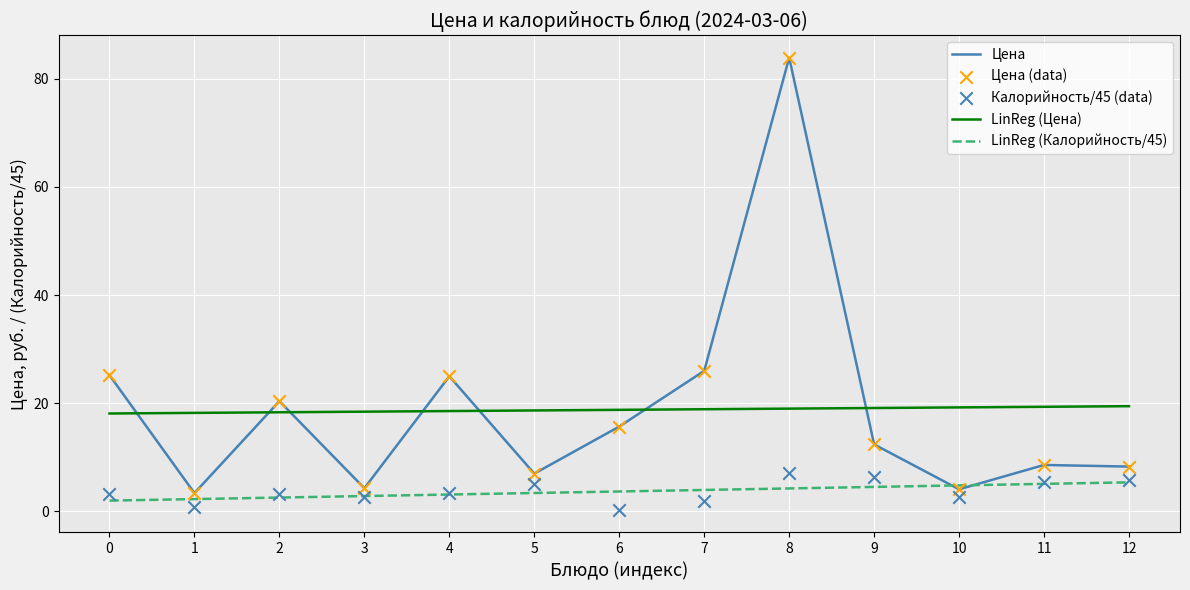

Which series reaches the maximum Y coordinate?

Цена